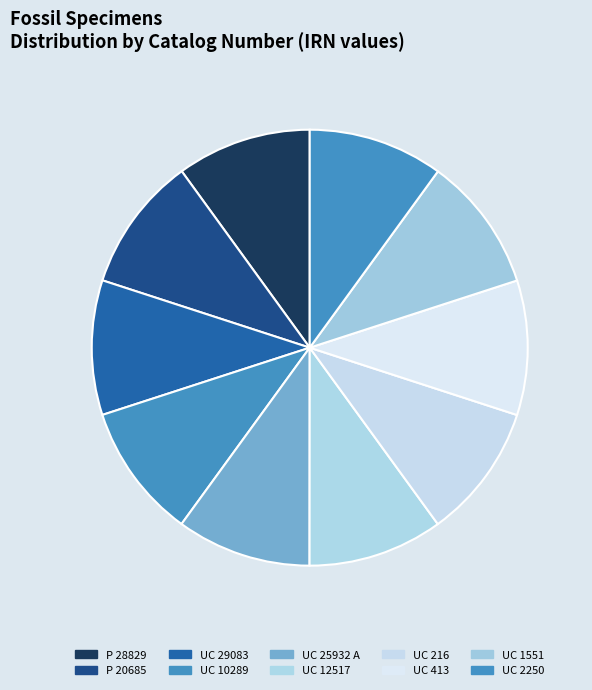

The UC 413 slice represents 10% of the pie. True or false?

True